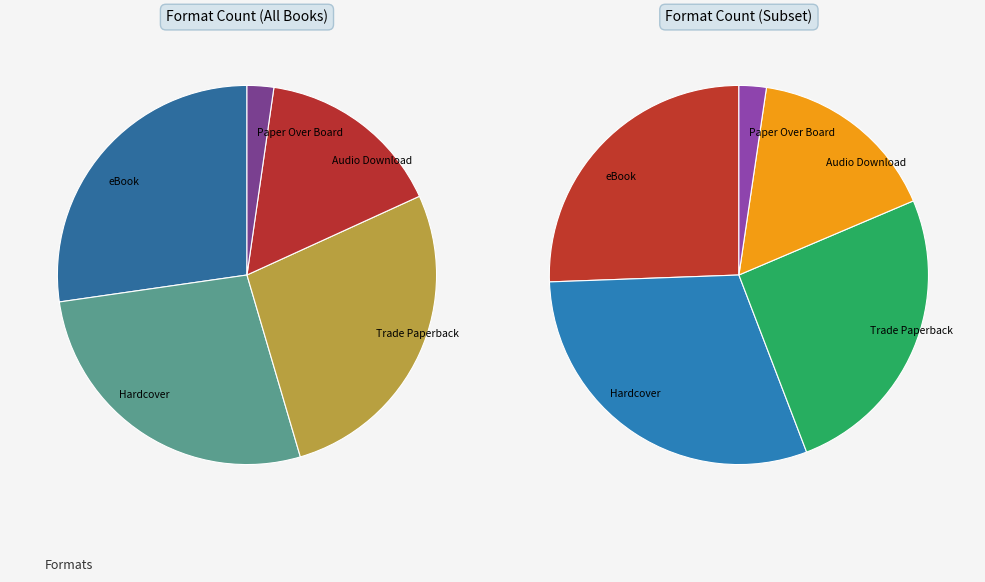

What percentage do Audio Download and Hardcover together represent?

43.2%